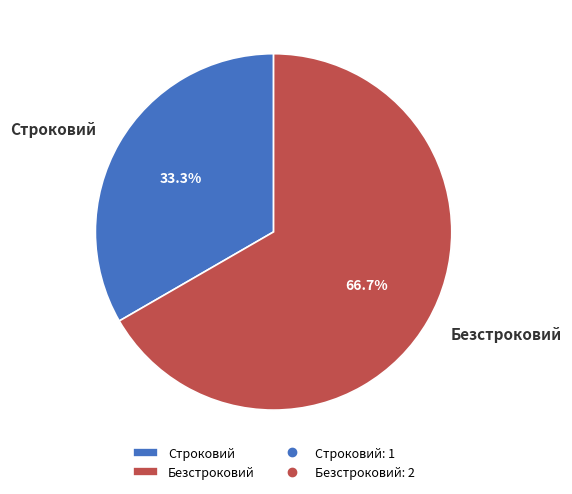

The Строковий slice represents 33% of the pie. True or false?

True